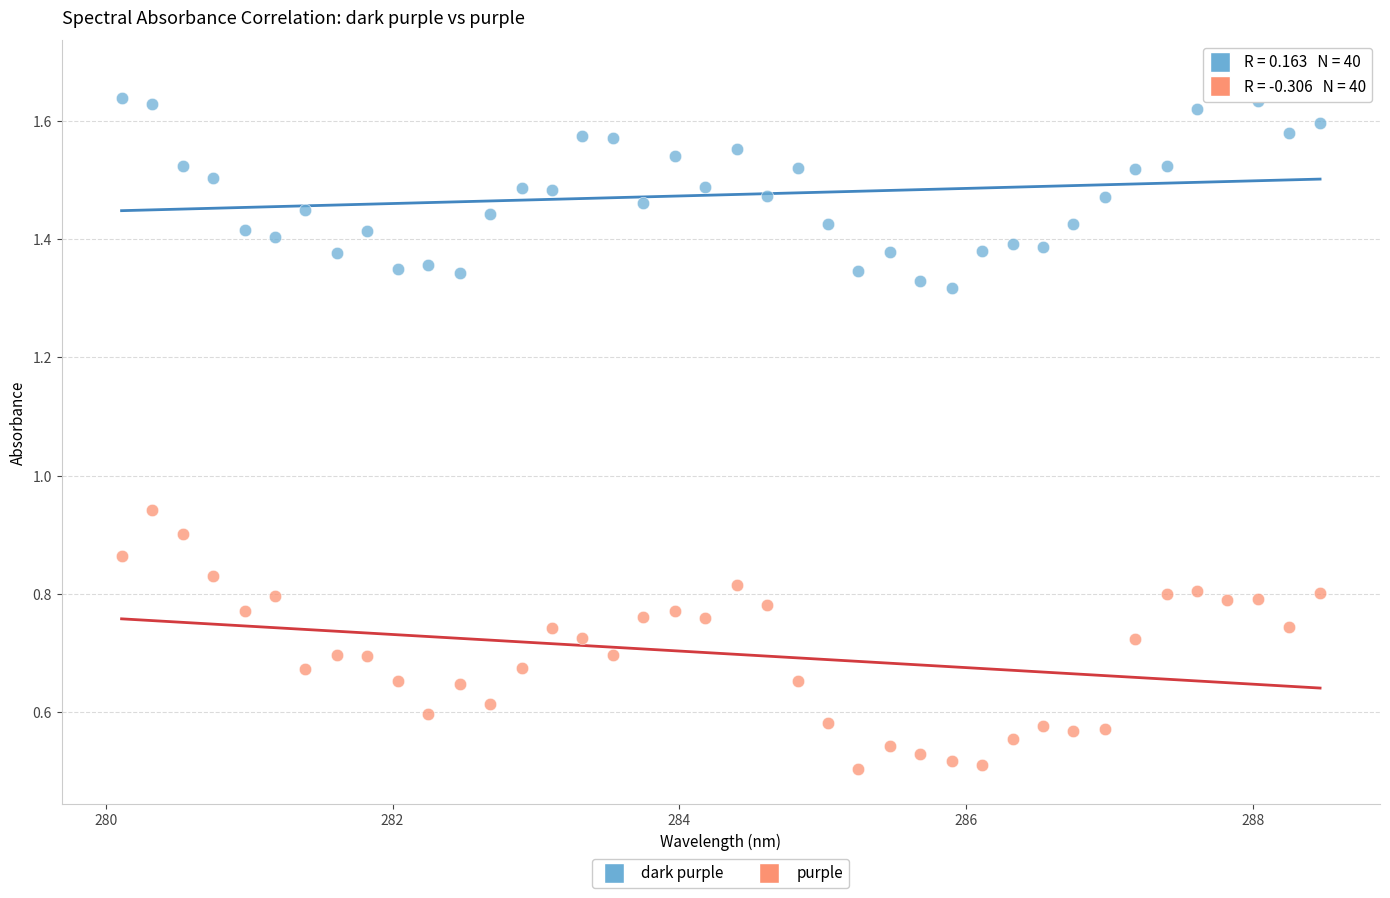

Across all data points, what is the range of X values (max minus min)?

8.4